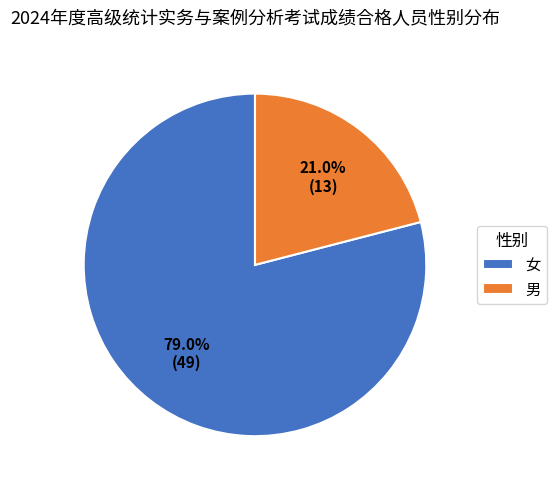

What percentage is NOT represented by 男?

79.0%